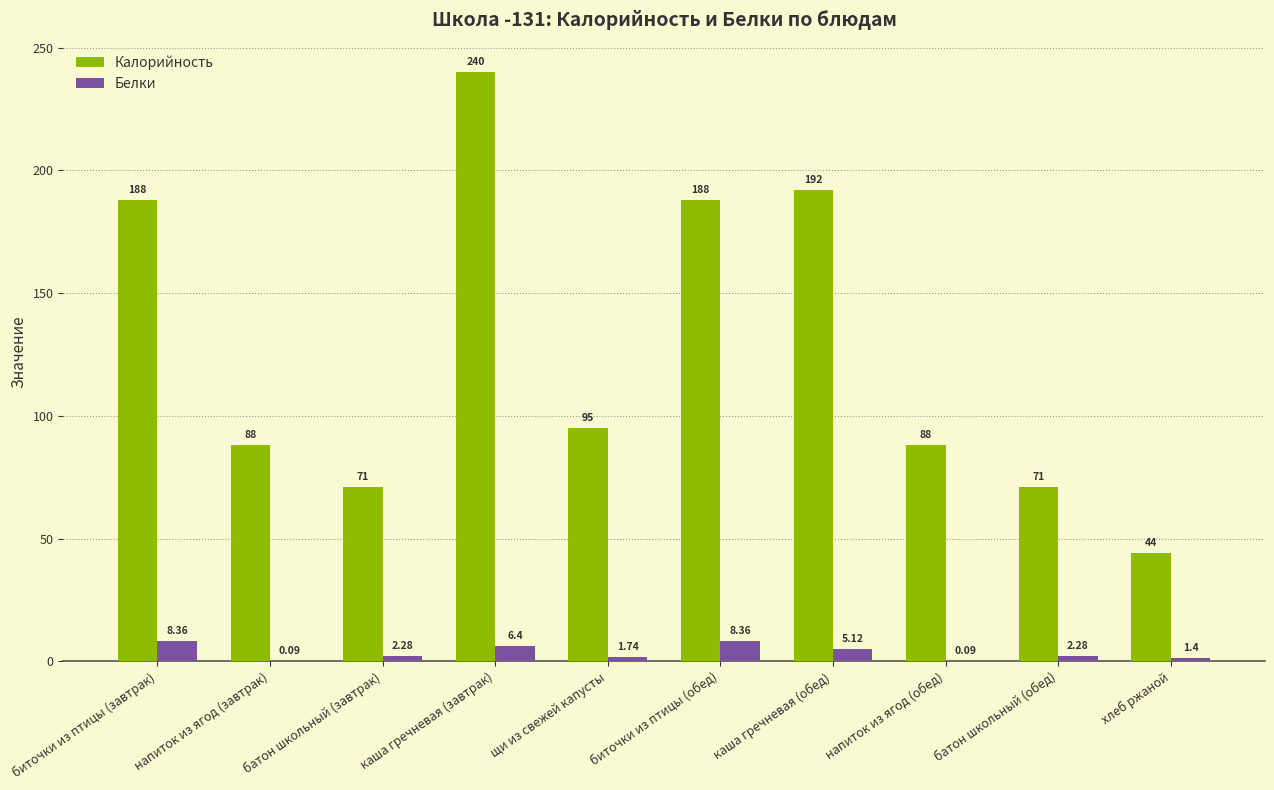

Where does the Белки series first go above 2?

биточки из птицы (завтрак)